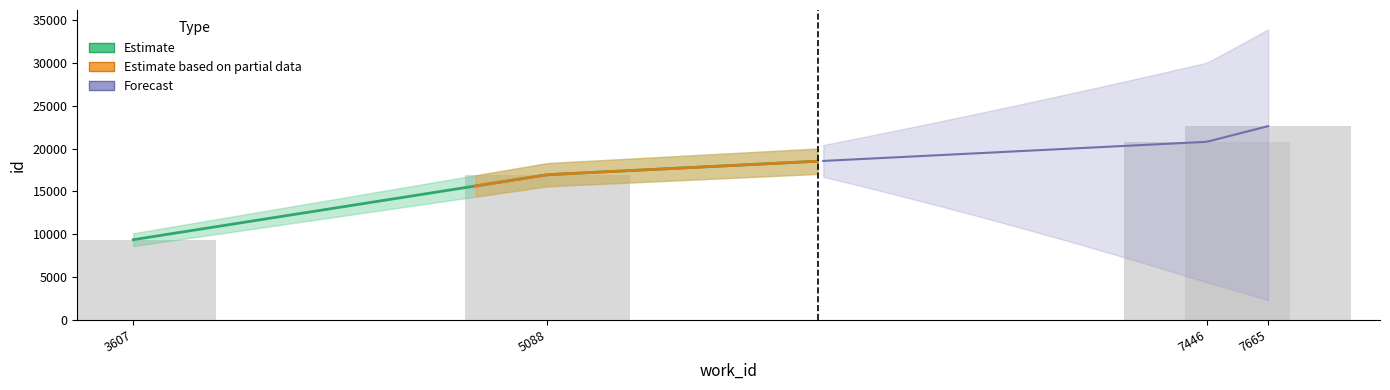

What is the value of the 2nd bar from the left?

16960